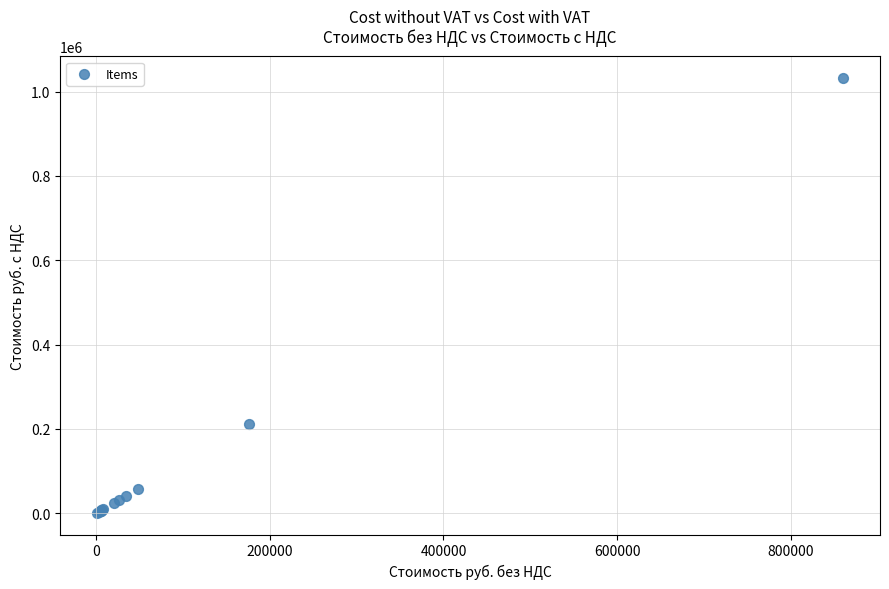

What Y value in the scatter plot is closest to 516570?

211680.0